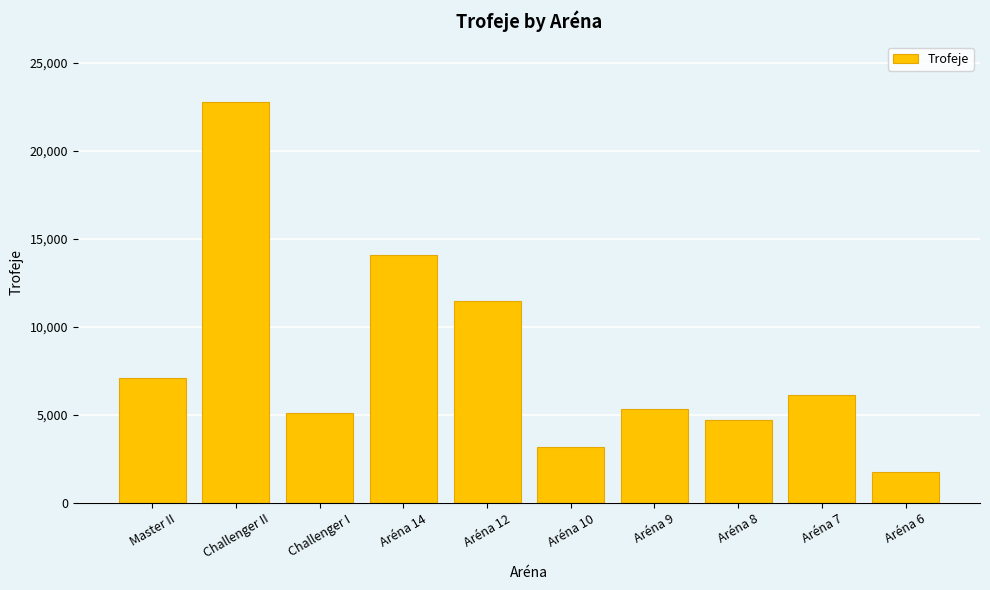

What is the label of the 10th bar from the right?

Master II